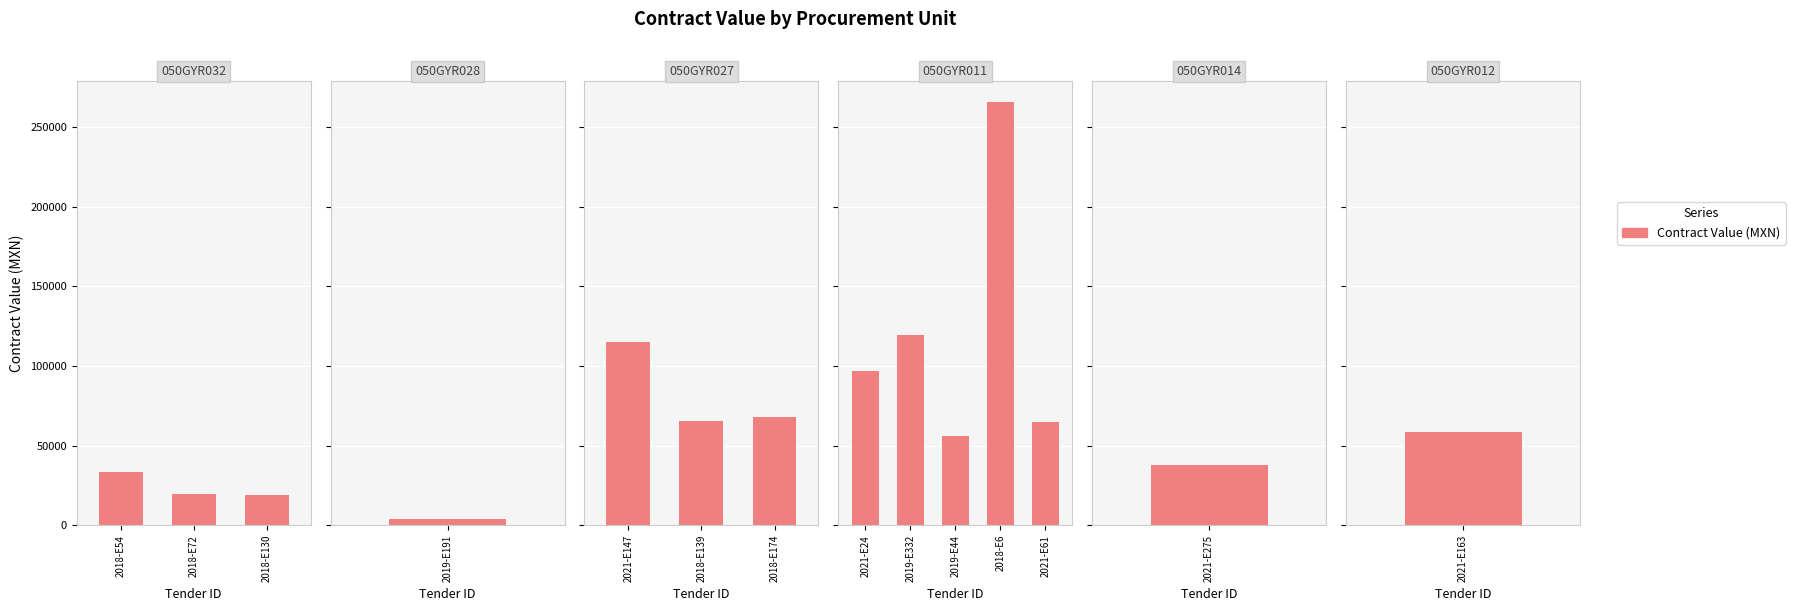

Is it true that the value at 2019-E332 is 164163.6?

False